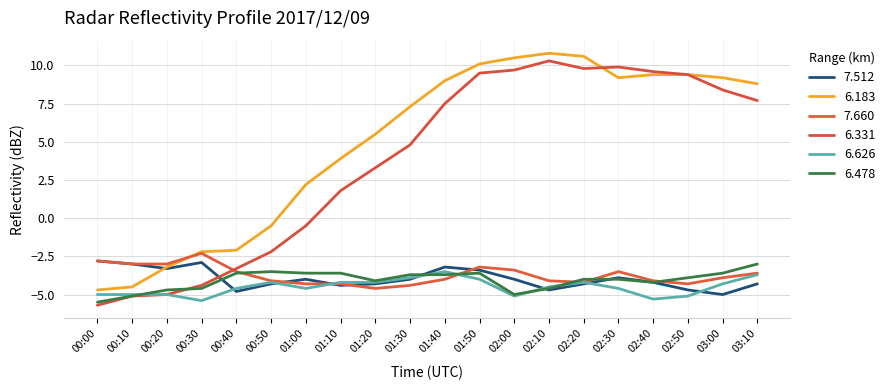

Is it true that 6.183 equals 7.3 at 01:30?

True